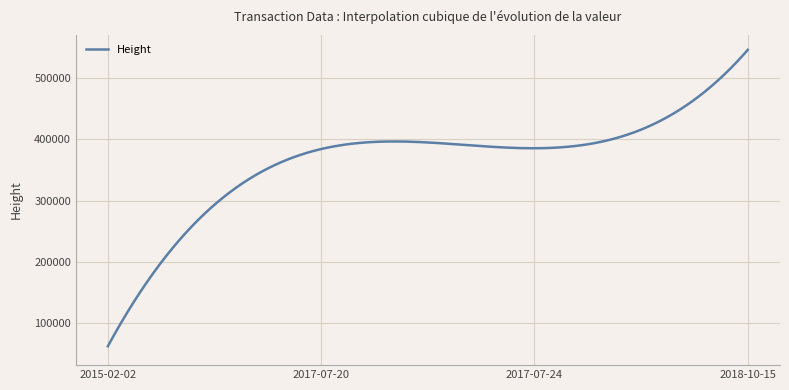

What is the difference between the maximum and minimum values?

482610.0